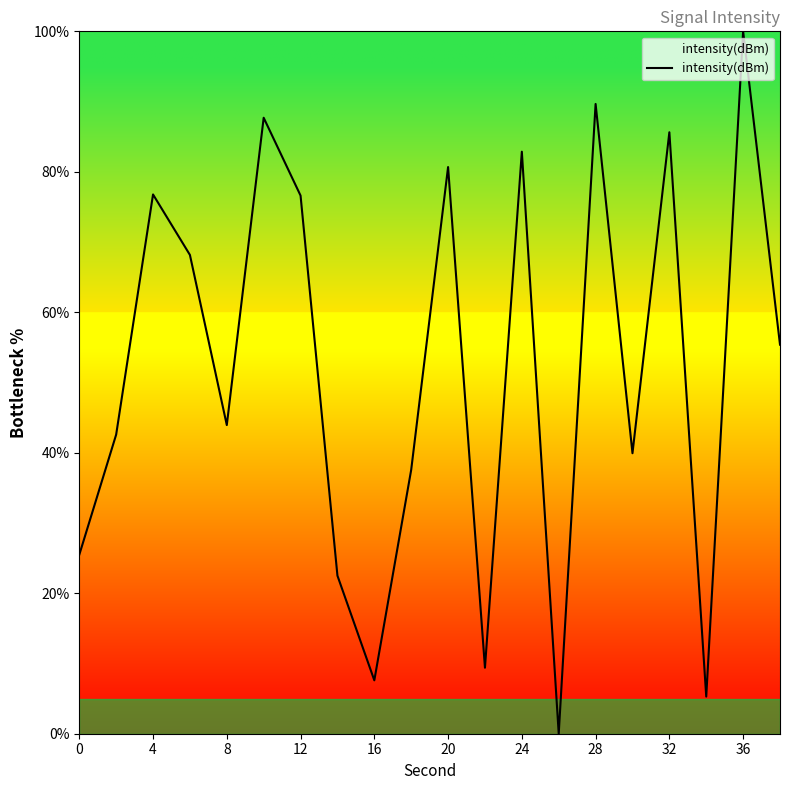

What is the greatest value displayed?

100.0